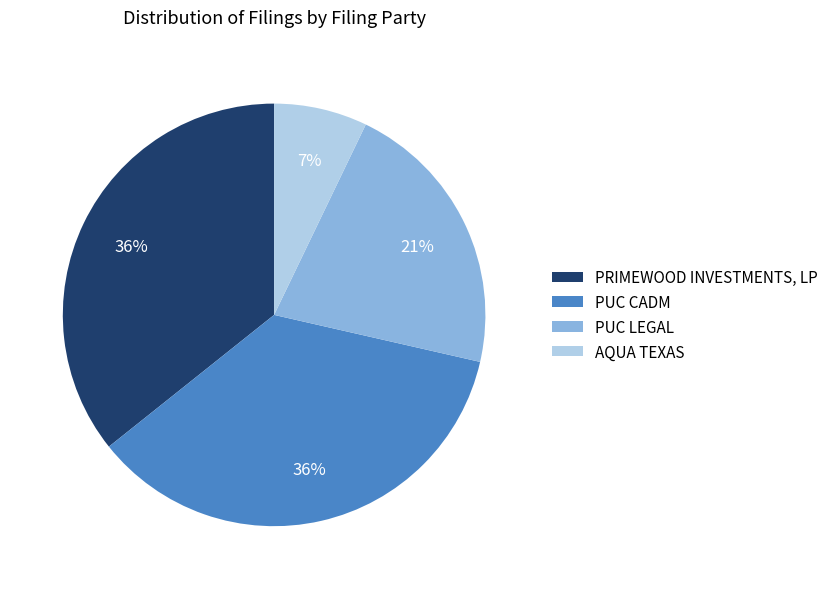

What is the smallest slice in the pie chart?

AQUA TEXAS